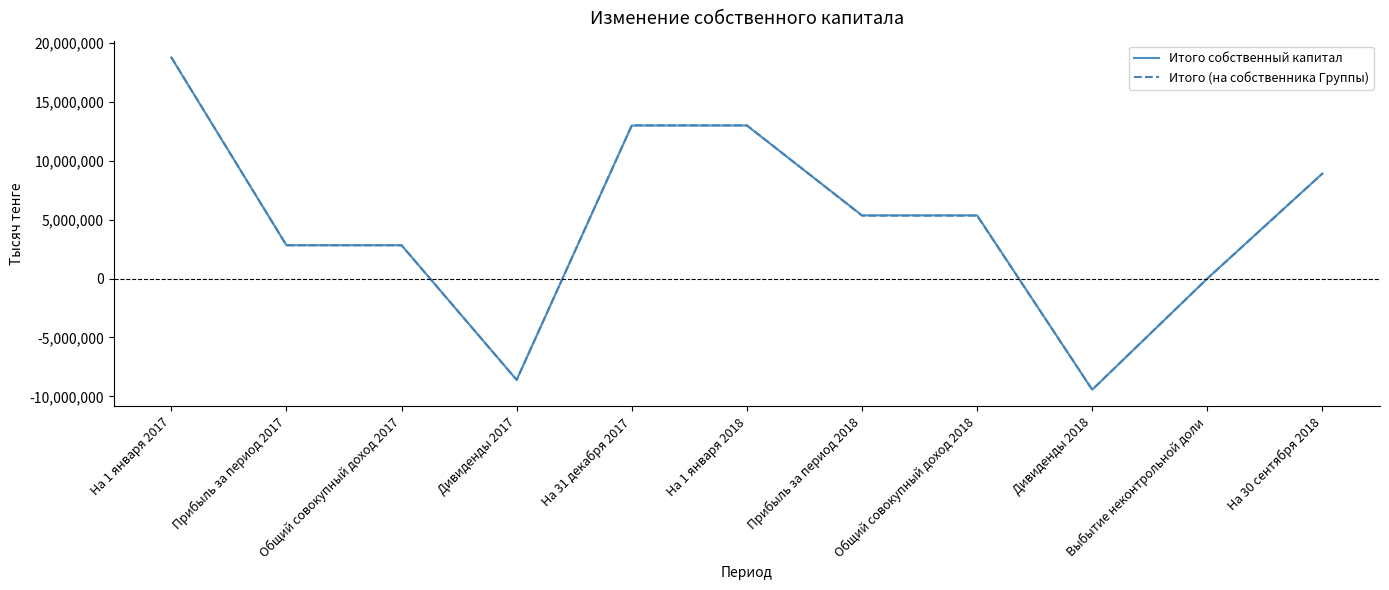

Reading left to right, list all the values displayed in this chart.

Итого собственный капитал: 18761221	2825590	2825590	-8599598	12987213	12987213	5363024	5363024	-9434773	0	8915464
Итого (на собственника Группы): 18777996	2825590	2825590	-8599598	13003988	13003988	5338724	5338724	-9426143	-1105	8915464